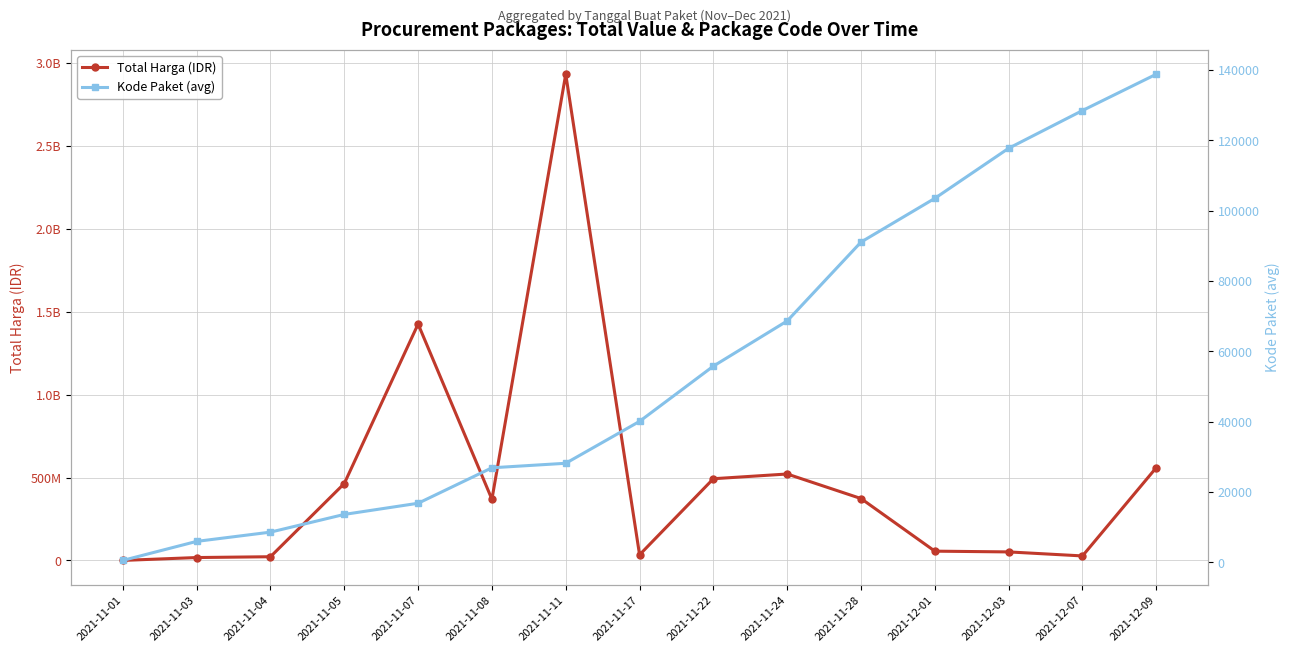

List the series in order of their peak value, lowest first.

Kode Paket (avg), Total Harga (IDR)